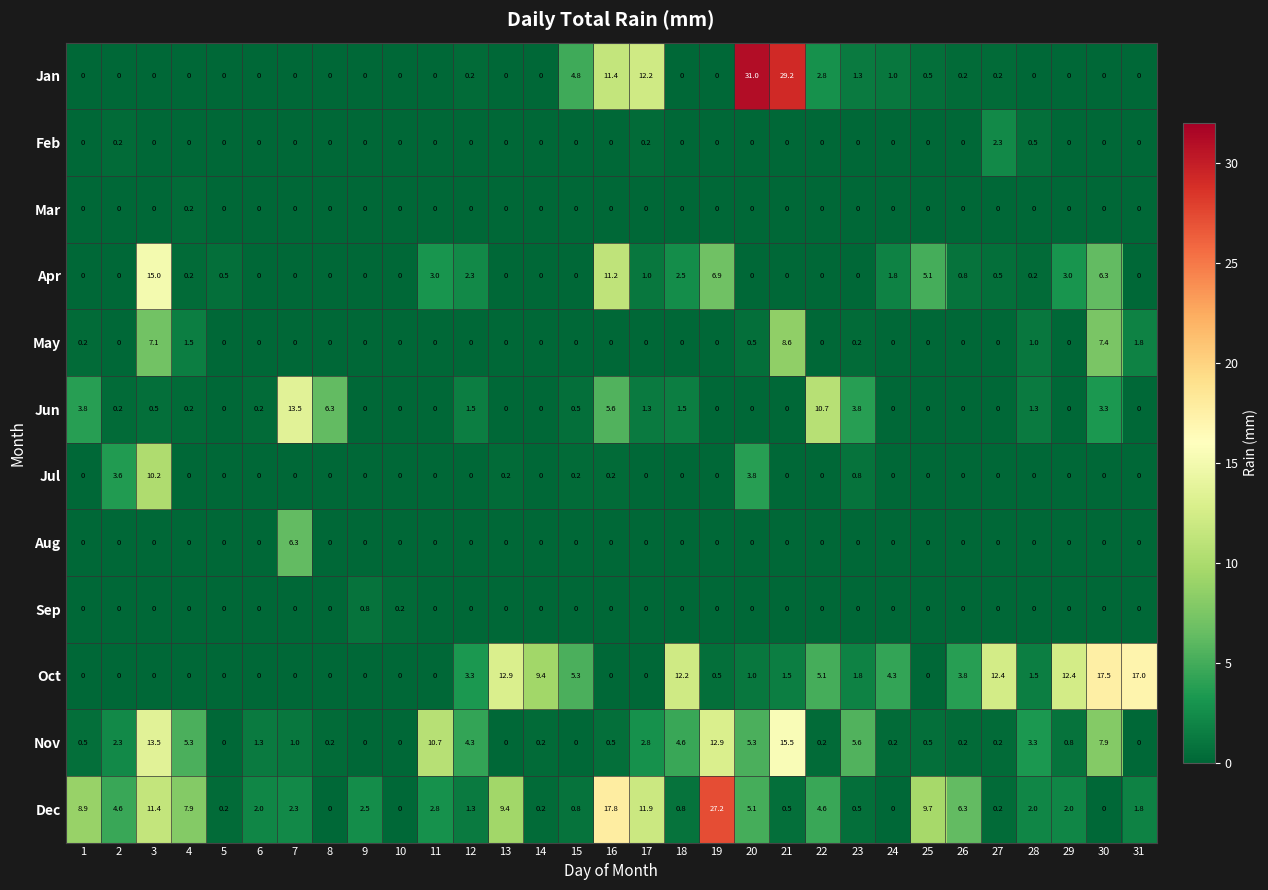

What is the maximum value shown in the chart?

31.0